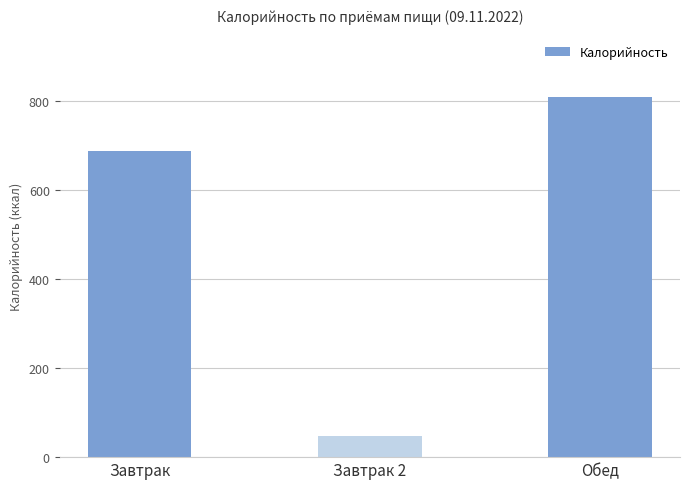

Count the number of values greater than 687.

2